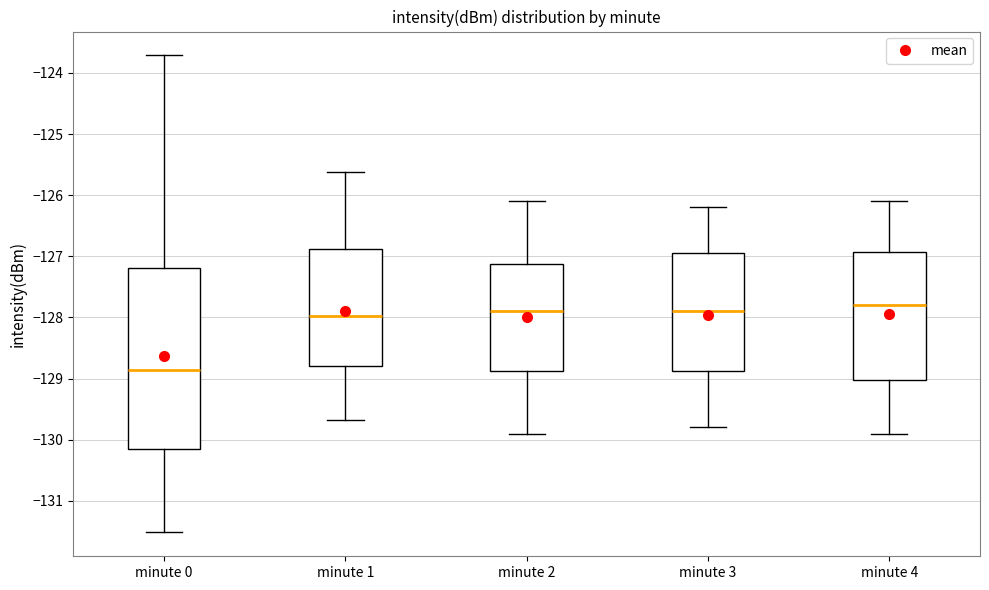

Which box is the tallest, from its lower edge to its upper edge?

minute 0